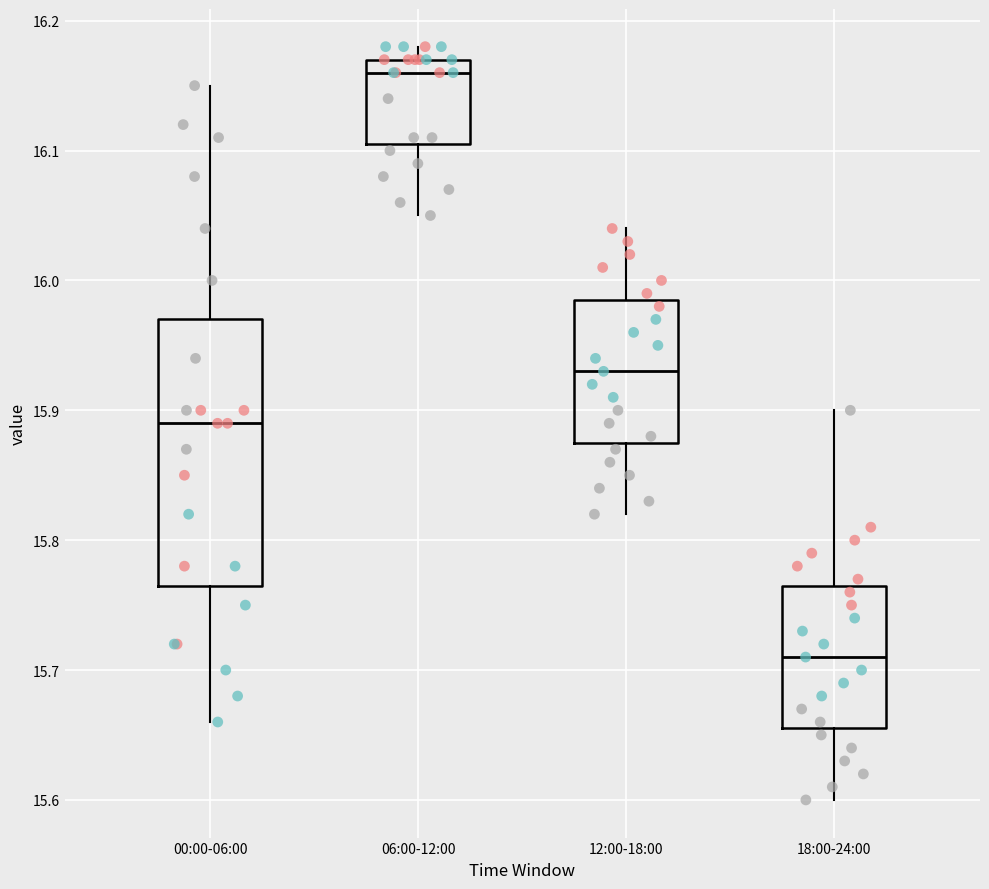

Where is the upper edge of the box for 18:00-24:00 on the y-axis? The values are not printed on the chart, so give them approximately, as read against the axis.

15.77